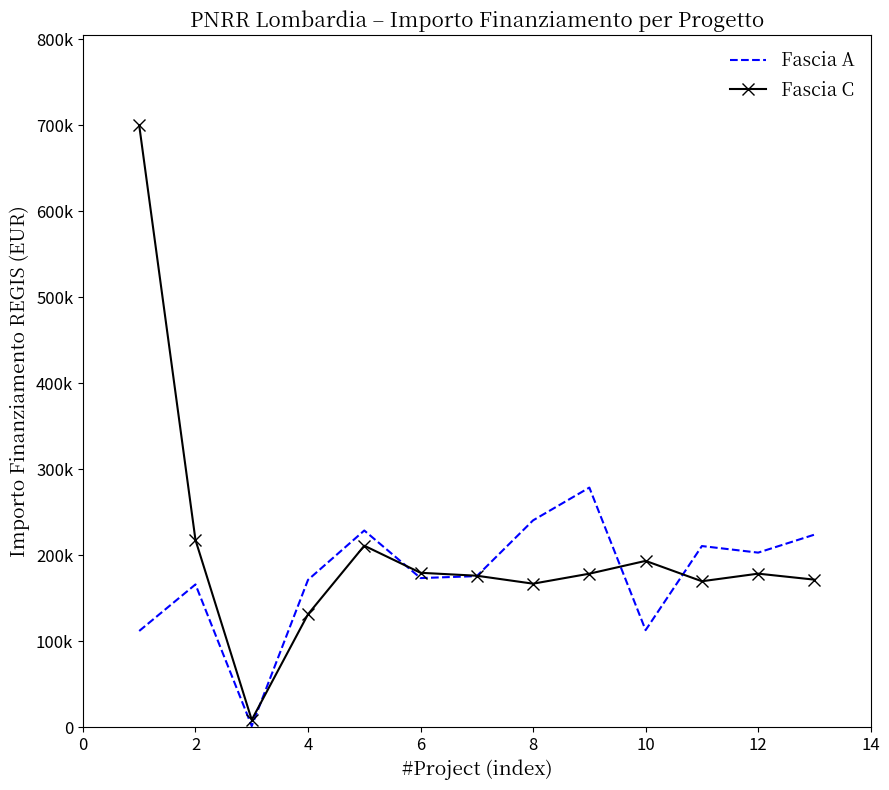

What are all the series names shown in the legend?

Fascia A, Fascia C